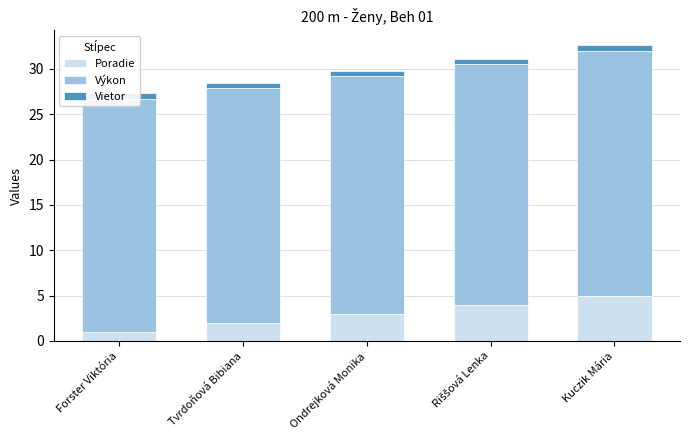

Where is Výkon nearest to the value 26?

Tvrdoňová Bibiana